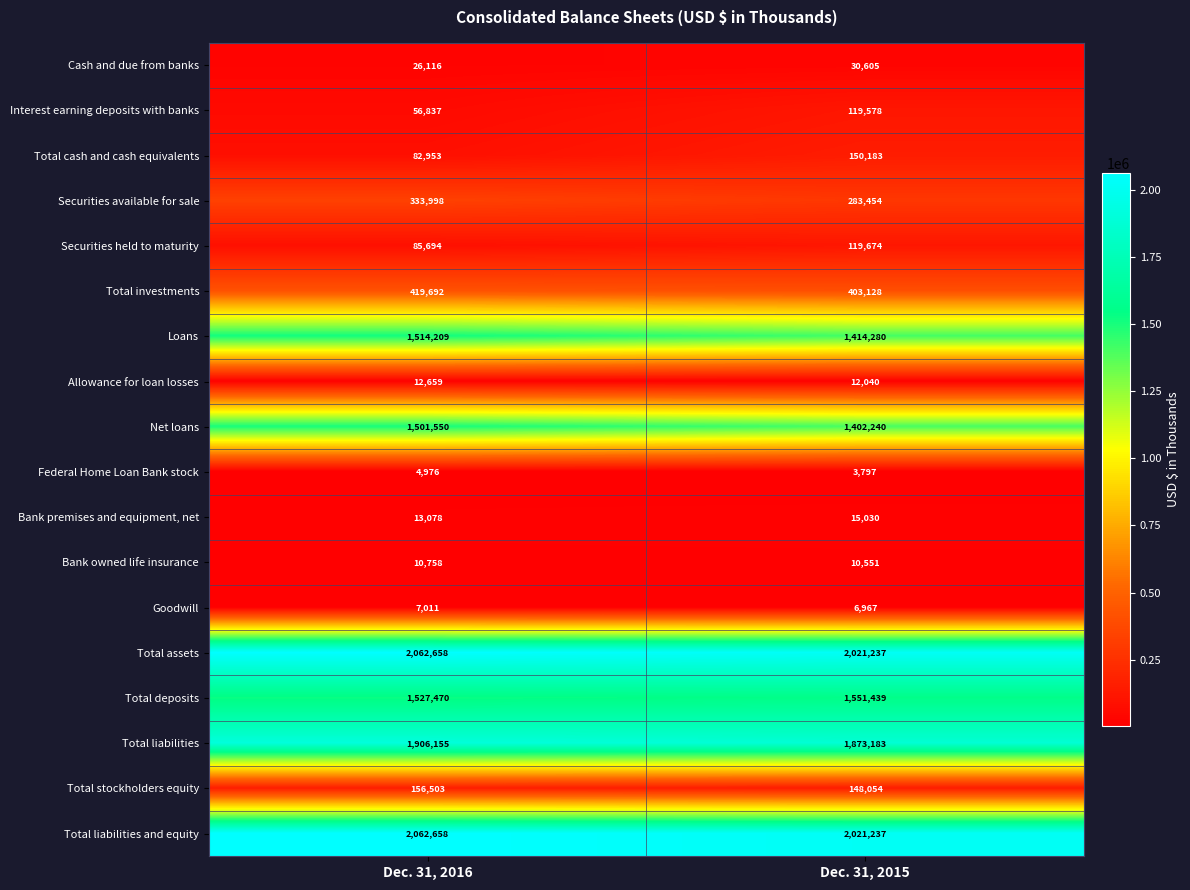

List the labels in order of Securities available for sale value, largest first.

Dec. 31, 2016, Dec. 31, 2015